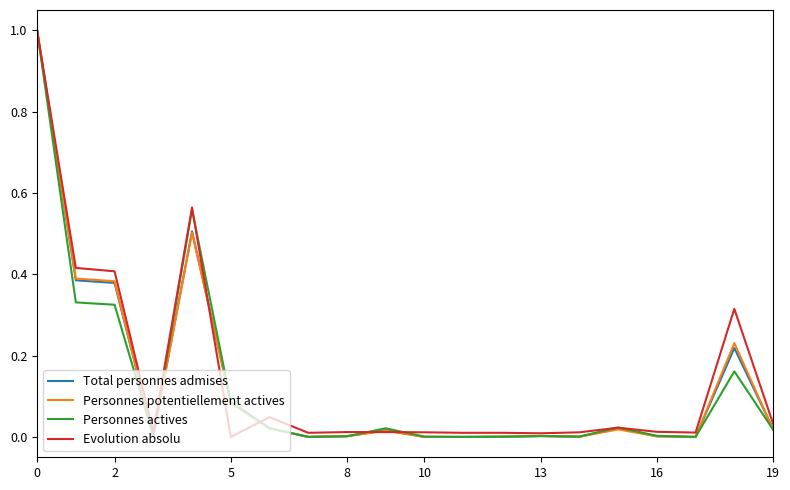

What is the highest value of the Personnes actives series?

1.0